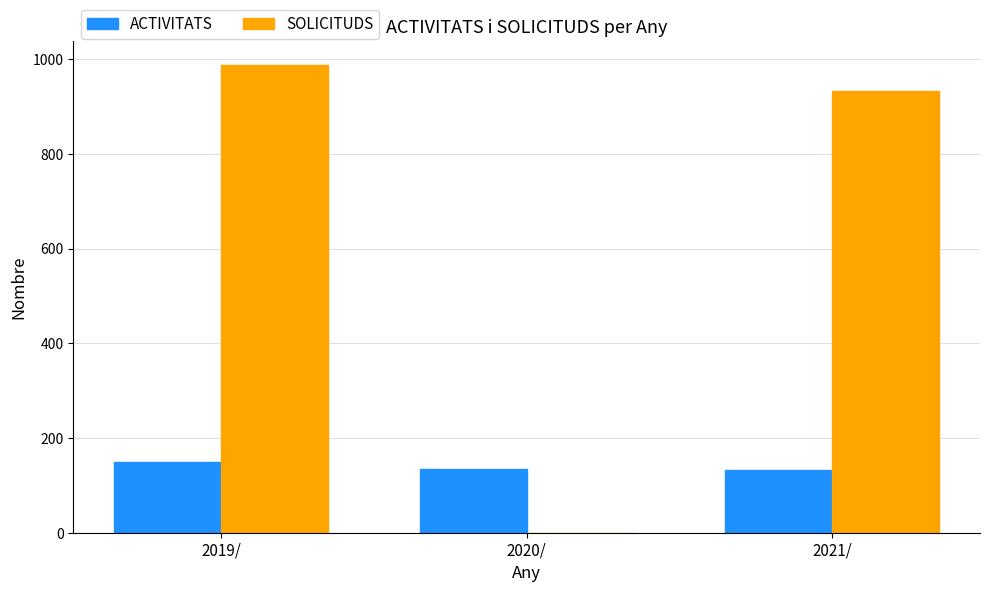

Does the chart contain stacked bars?

No